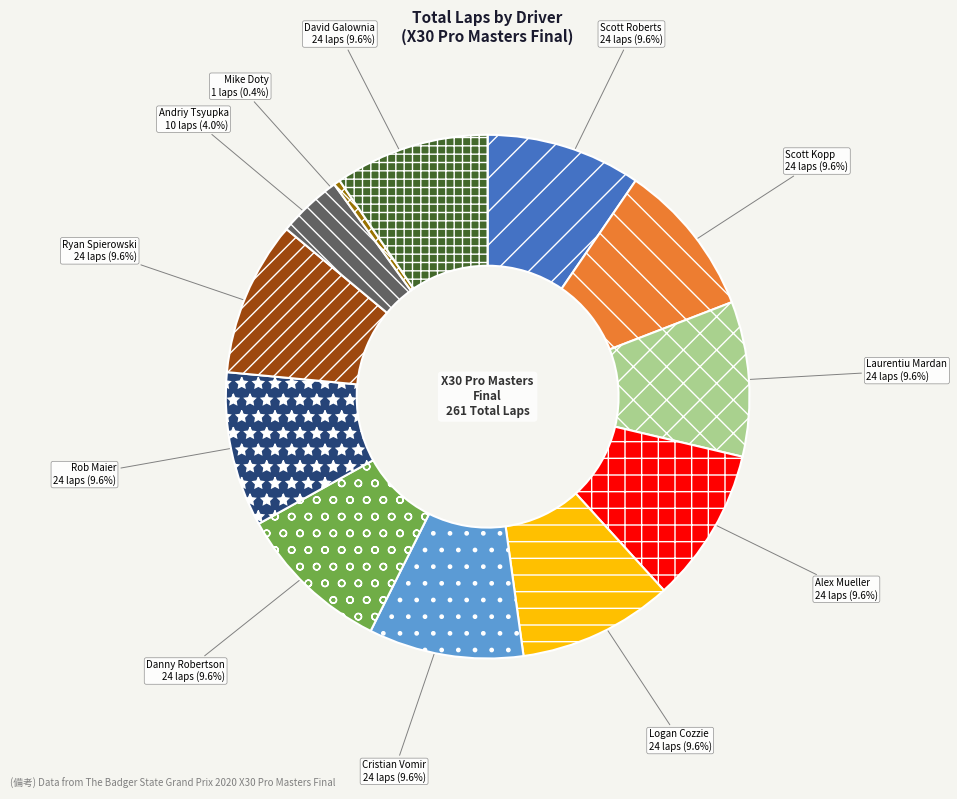

Is it true that Alex Mueller is 1% of the pie?

False